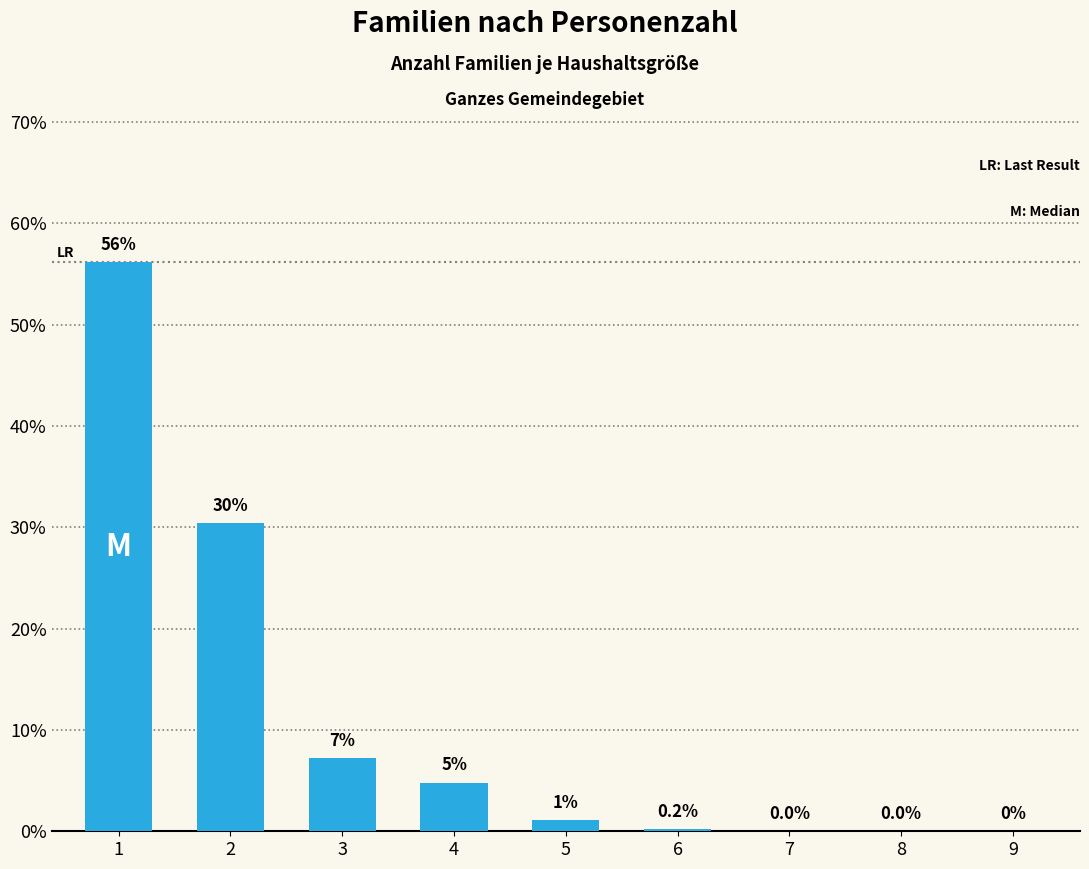

Which has a higher value, 4 or 8?

4